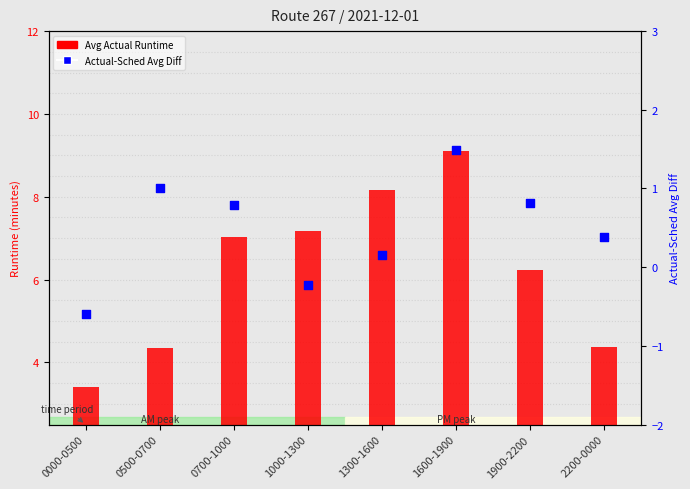

What is the total value across all series at 1300-1600?

8.3